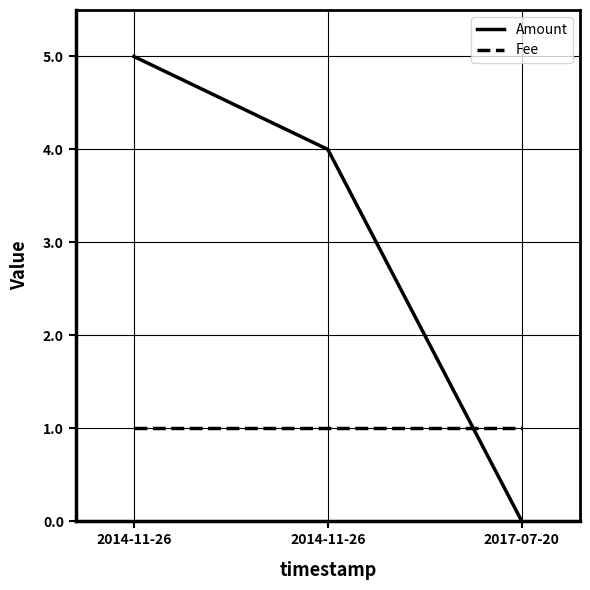

Does the chart have visible grid lines?

Yes